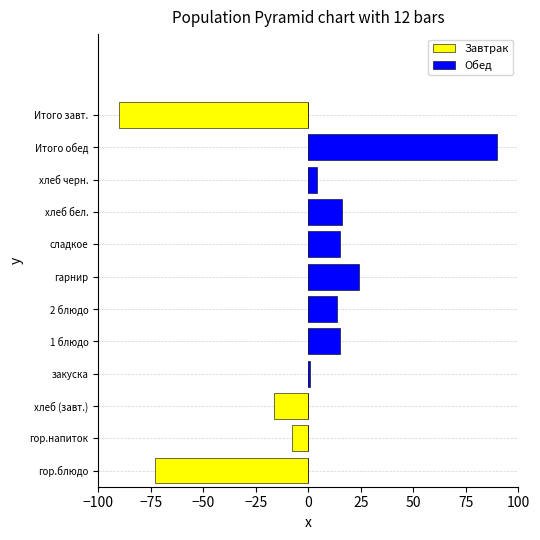

What position from the right is Итого обед?

2